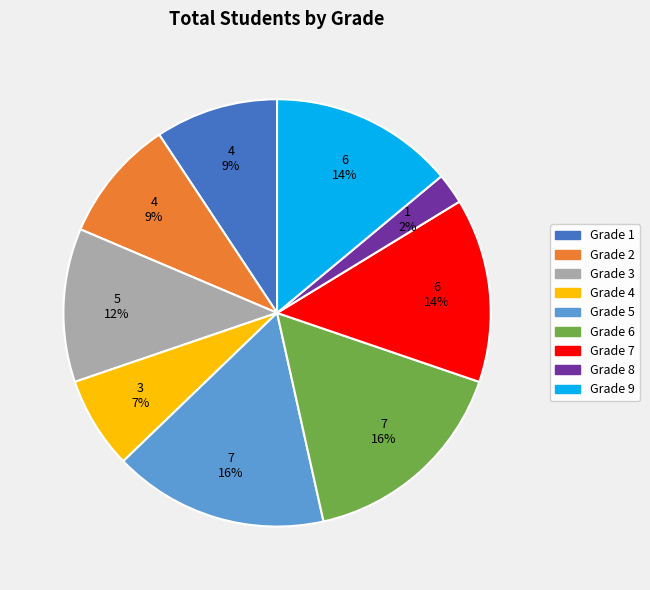

To the nearest percent, what is the difference between the largest and smallest slice percentages?

14%